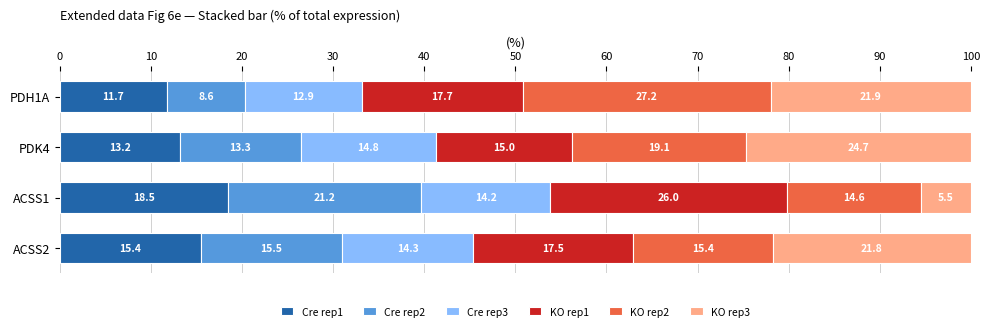

What is the difference between the second highest and minimum values in the Cre rep1 series?

3.7